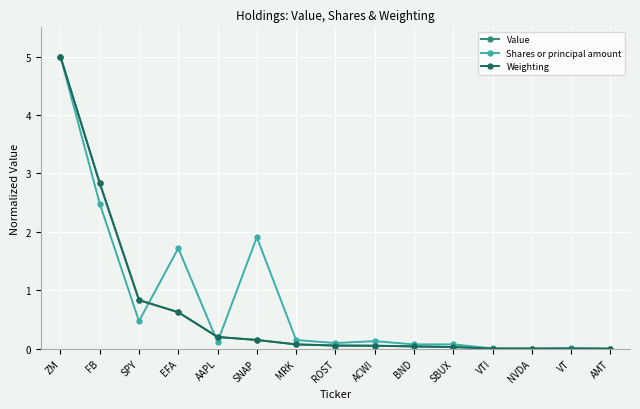

Does the chart display data point markers on the line(s)?

Yes